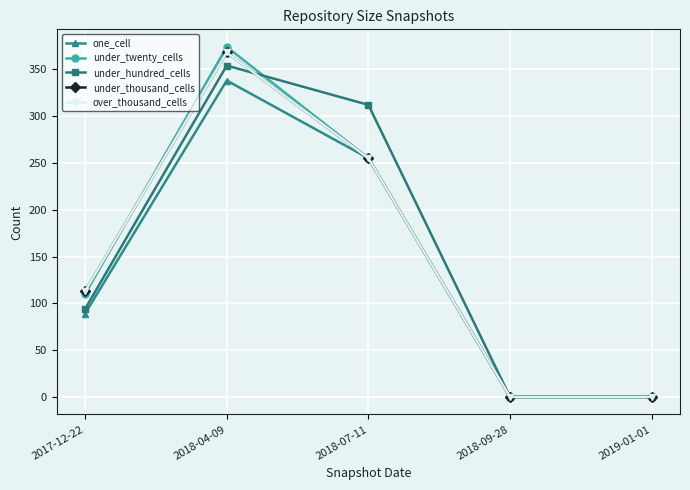

Does the chart have visible grid lines?

Yes